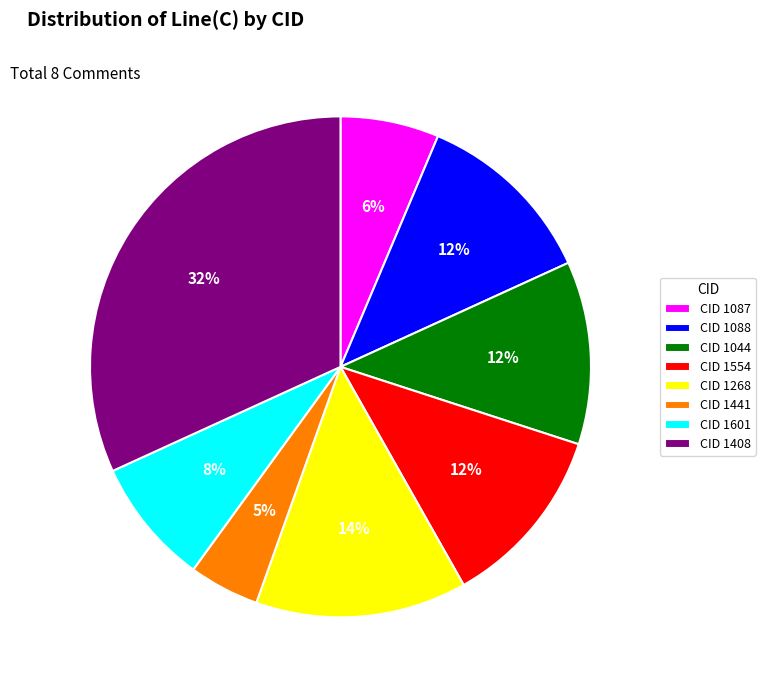

To the nearest percent, what is the difference between the CID 1601 and CID 1044 slice percentages?

4%